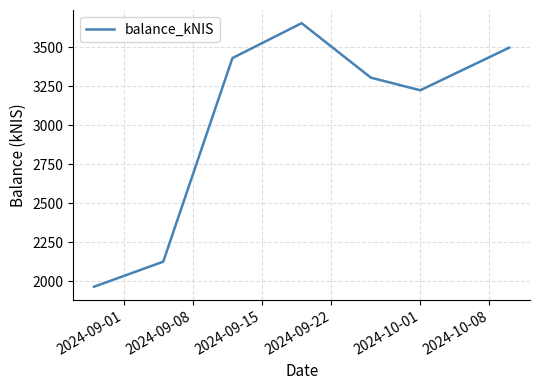

True or false: the data has more than 0 interior local peaks.

True